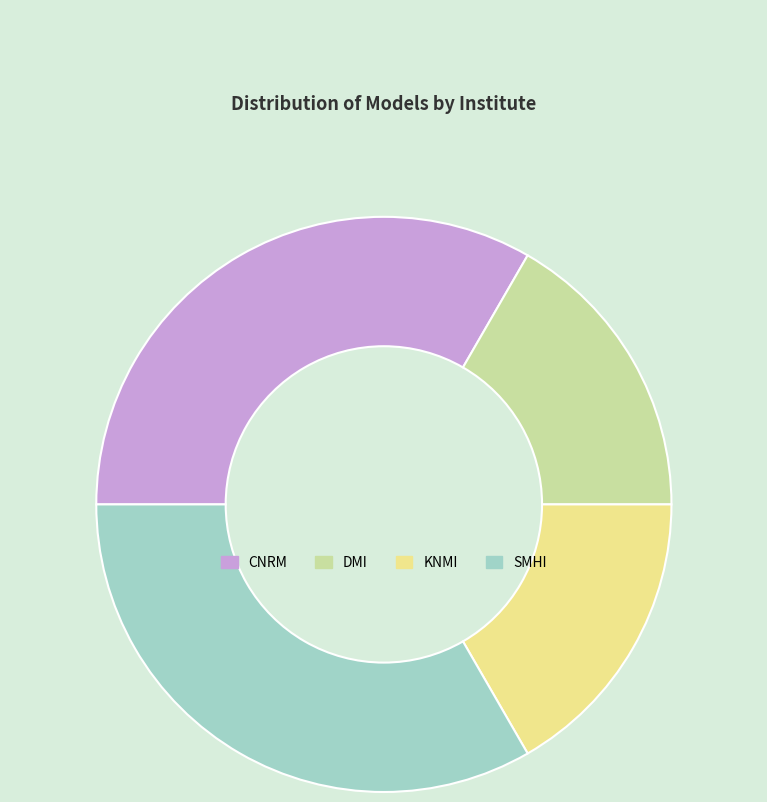

True or false: CNRM accounts for 43% of the total.

False